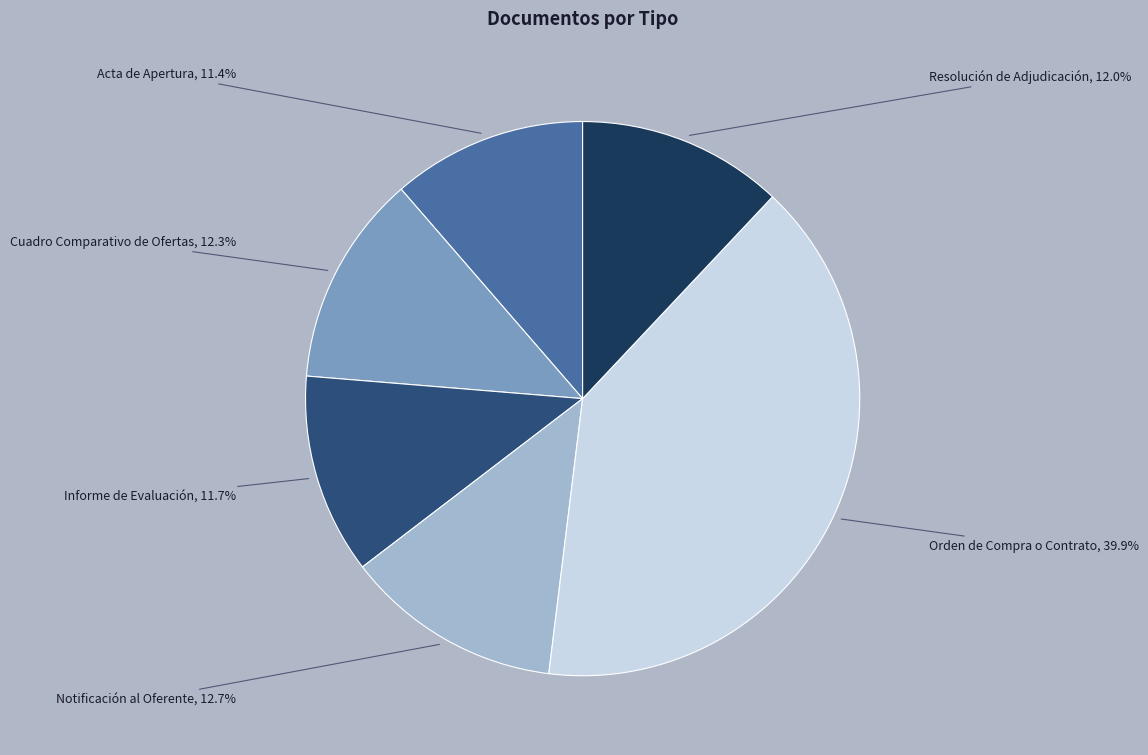

Between Acta de Apertura and Resolución de Adjudicación, which is larger?

Resolución de Adjudicación